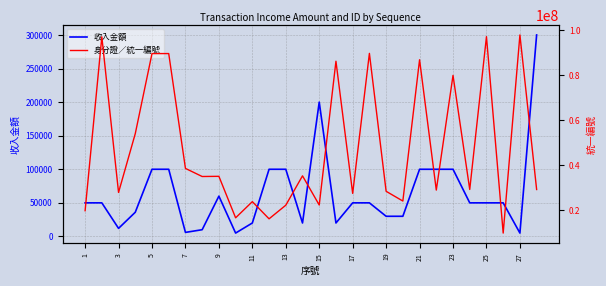

Which series has the largest total across all categories?

身分證／統一編號